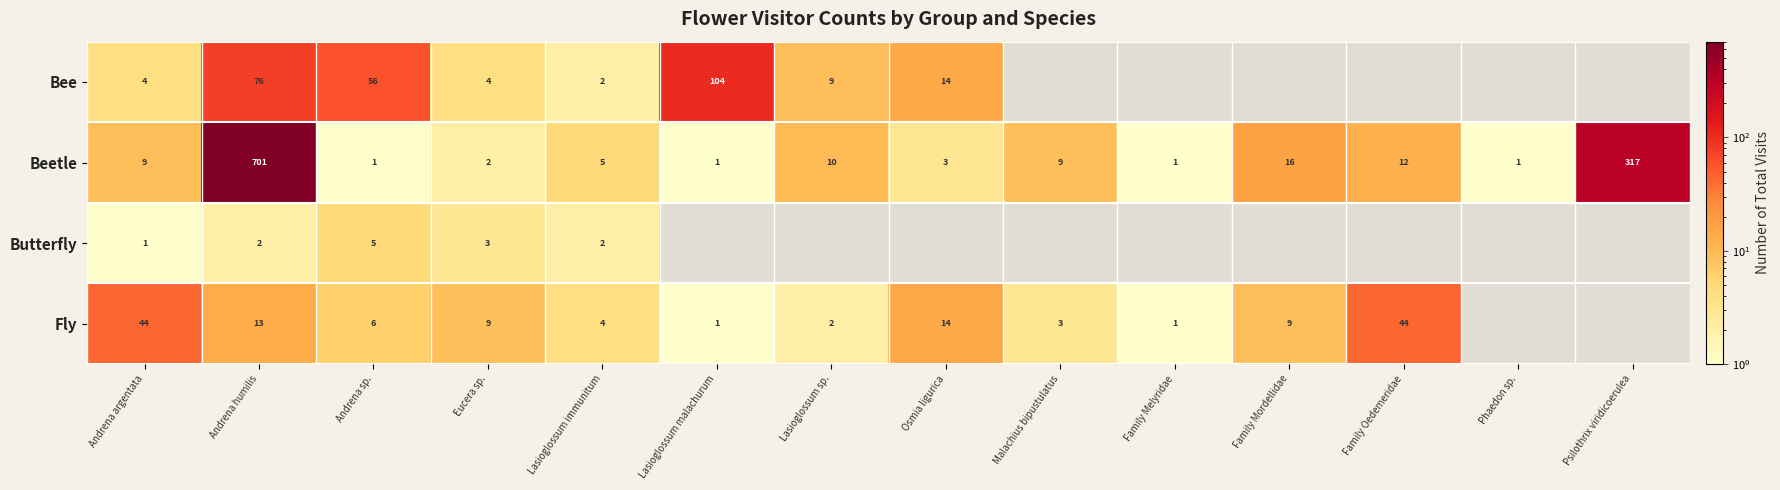

What is the total value across all series at Eucera sp.?

18